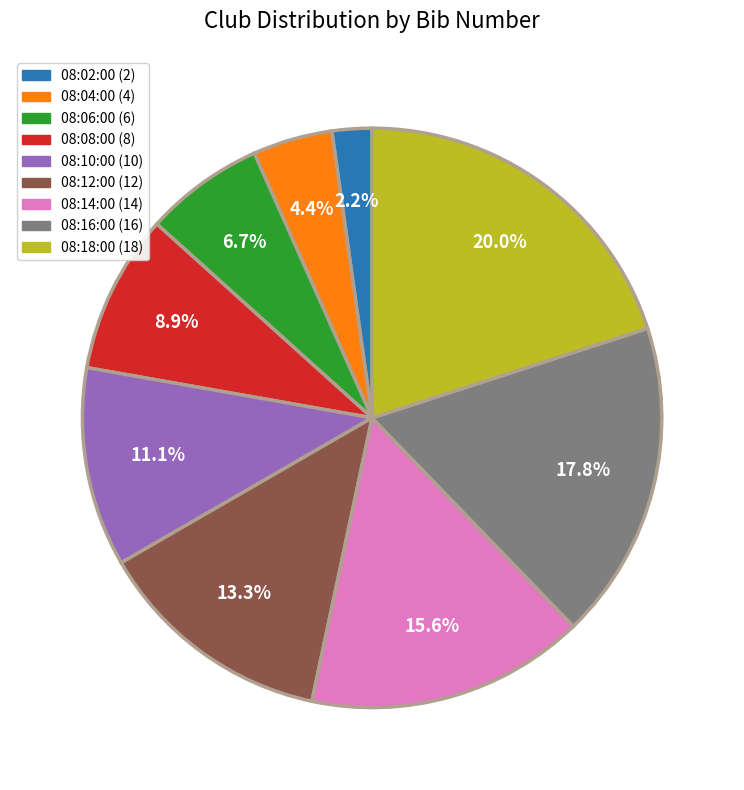

What is the smallest slice in the pie chart?

08:02:00